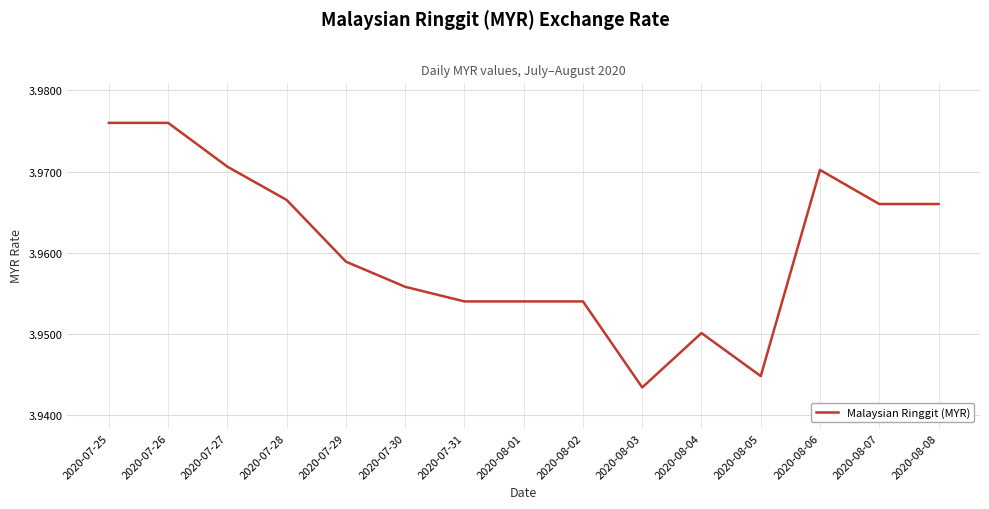

The chart shows a value of 2.4 at 2020-08-07. True or false?

False